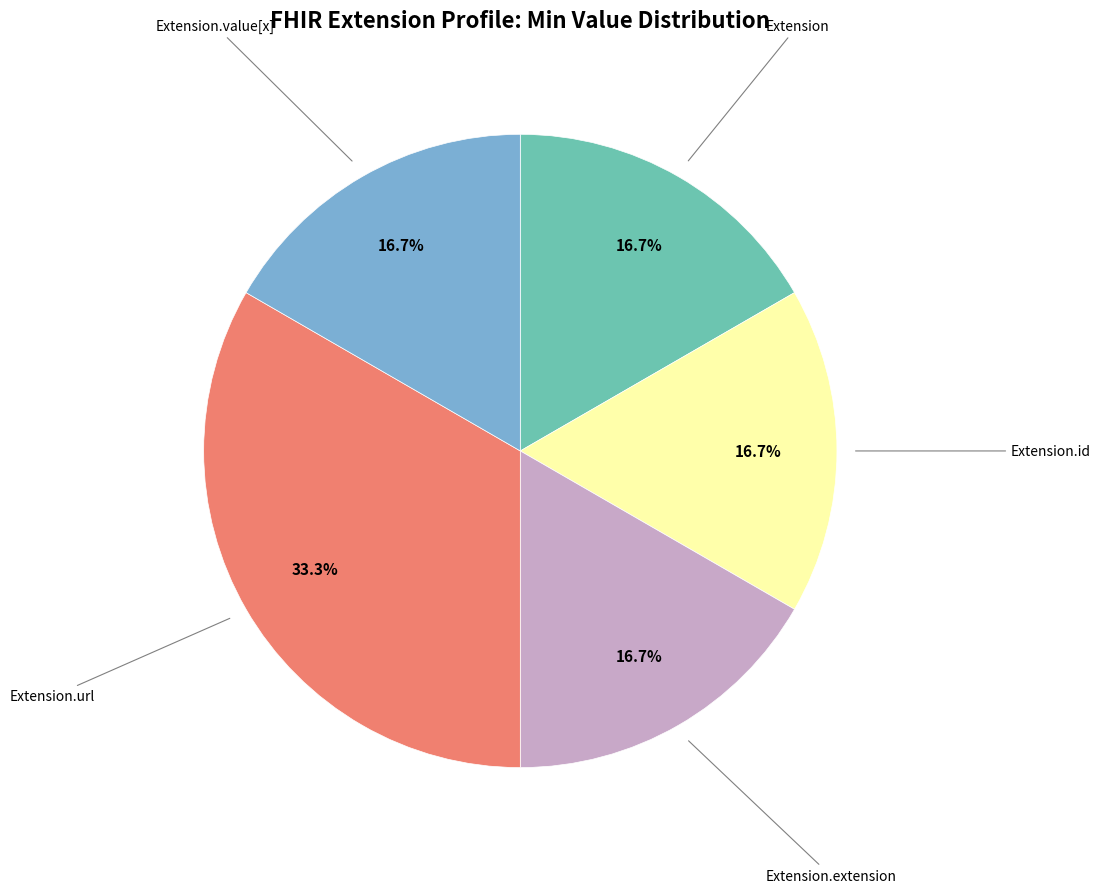

Approximately how many times larger is the value at Extension.value[x] compared to Extension?

1.0